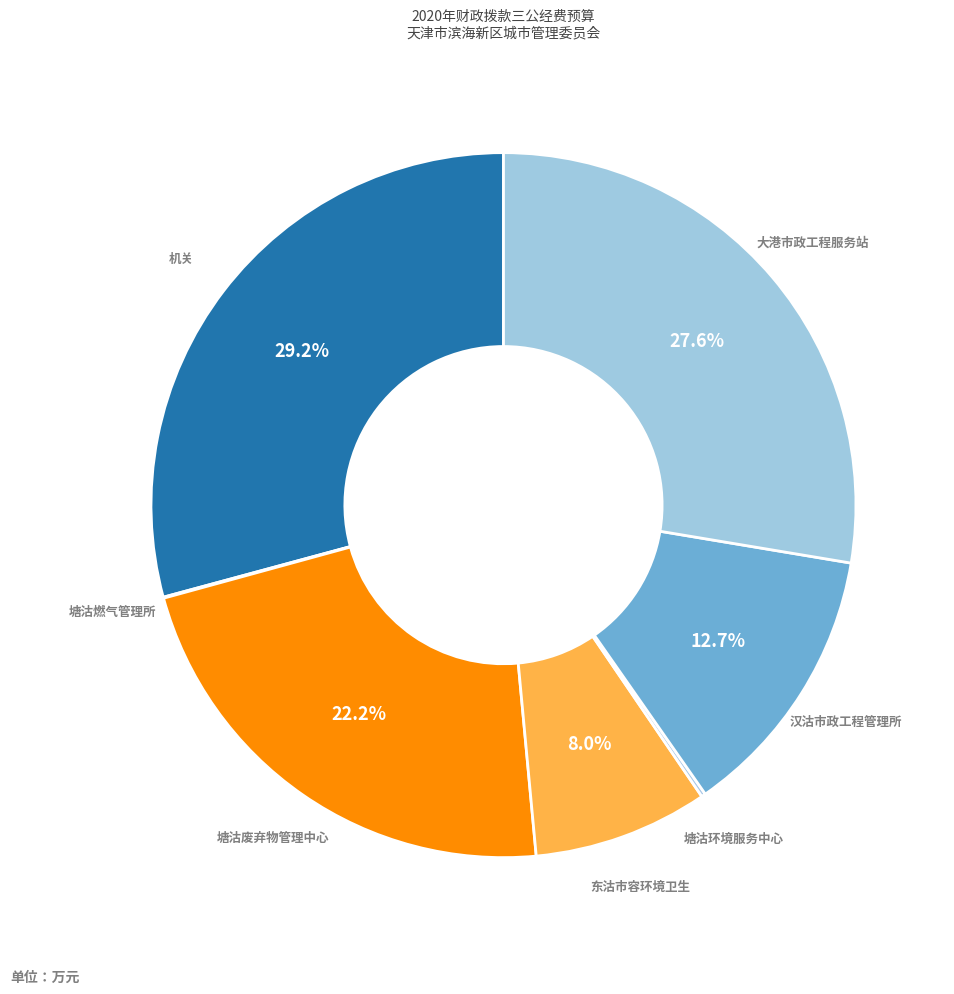

Which category has the biggest portion of the pie?

机关